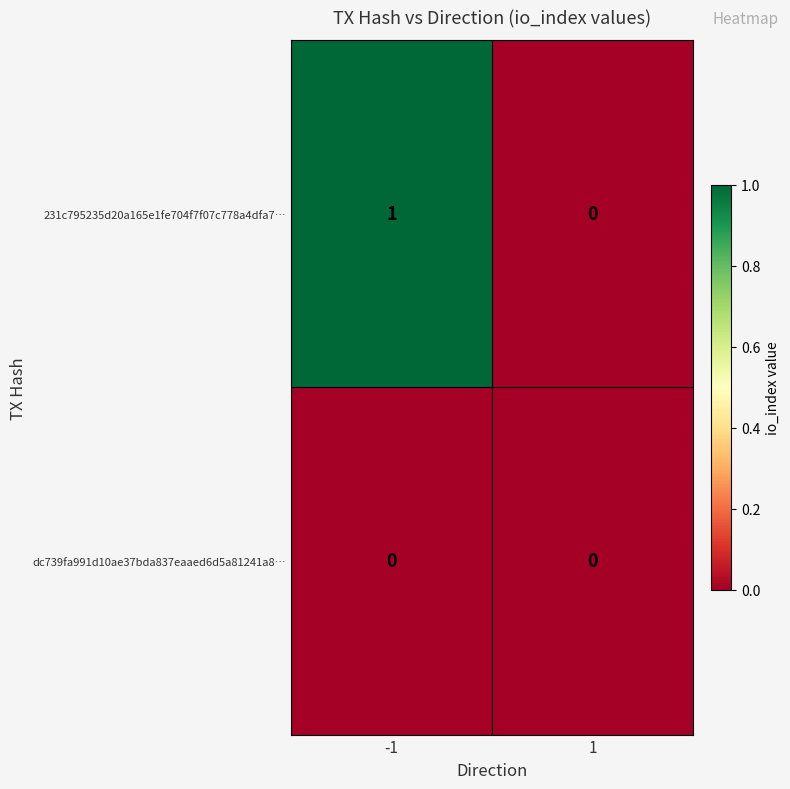

True or false: 231c795235d20a165e1fe704f7f07c778a4dfa7… has a value of 2 at -1.

False